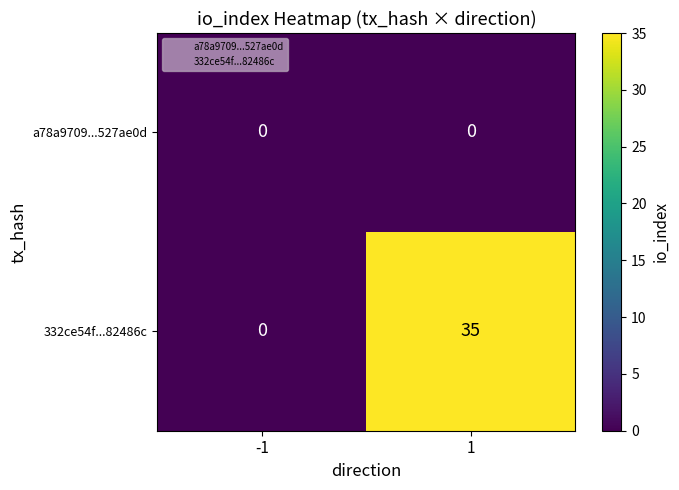

Reading left to right, what are all the values shown in this chart?

a78a9709...527ae0d: -1=0	1=0
332ce54f...82486c: -1=0	1=35